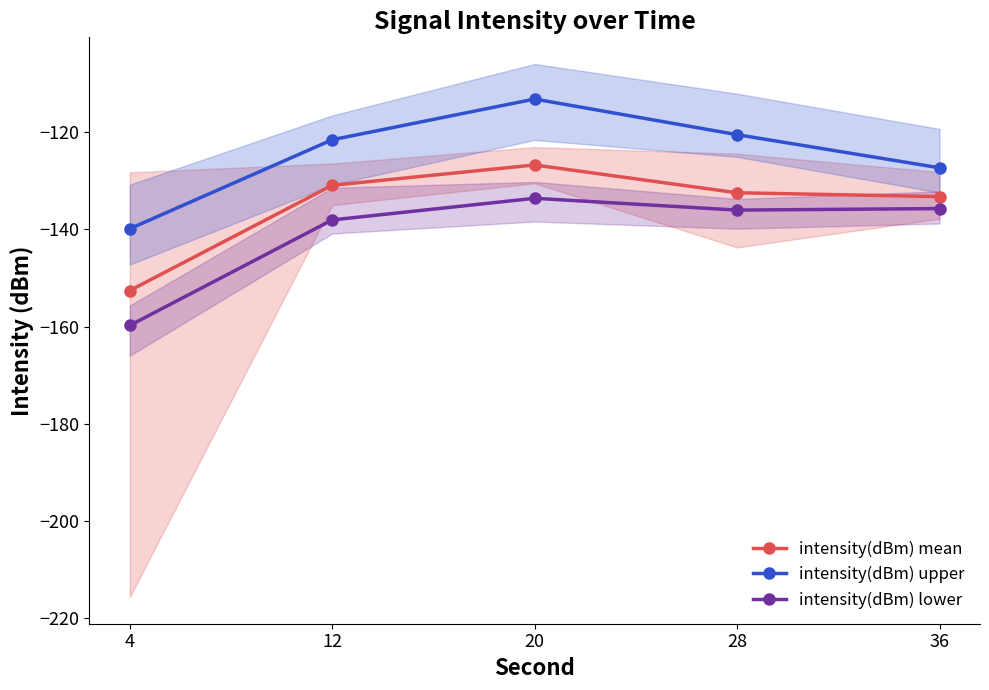

List the series in order of their peak value, highest first.

intensity(dBm) upper, intensity(dBm) mean, intensity(dBm) lower